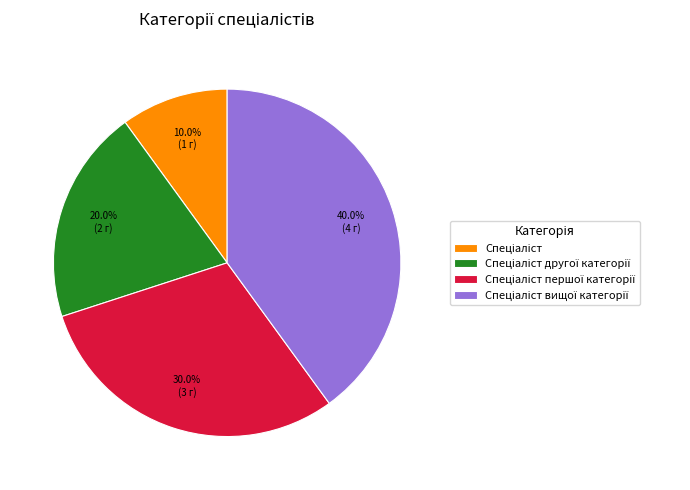

Is there any slice that represents more than half of the pie?

No